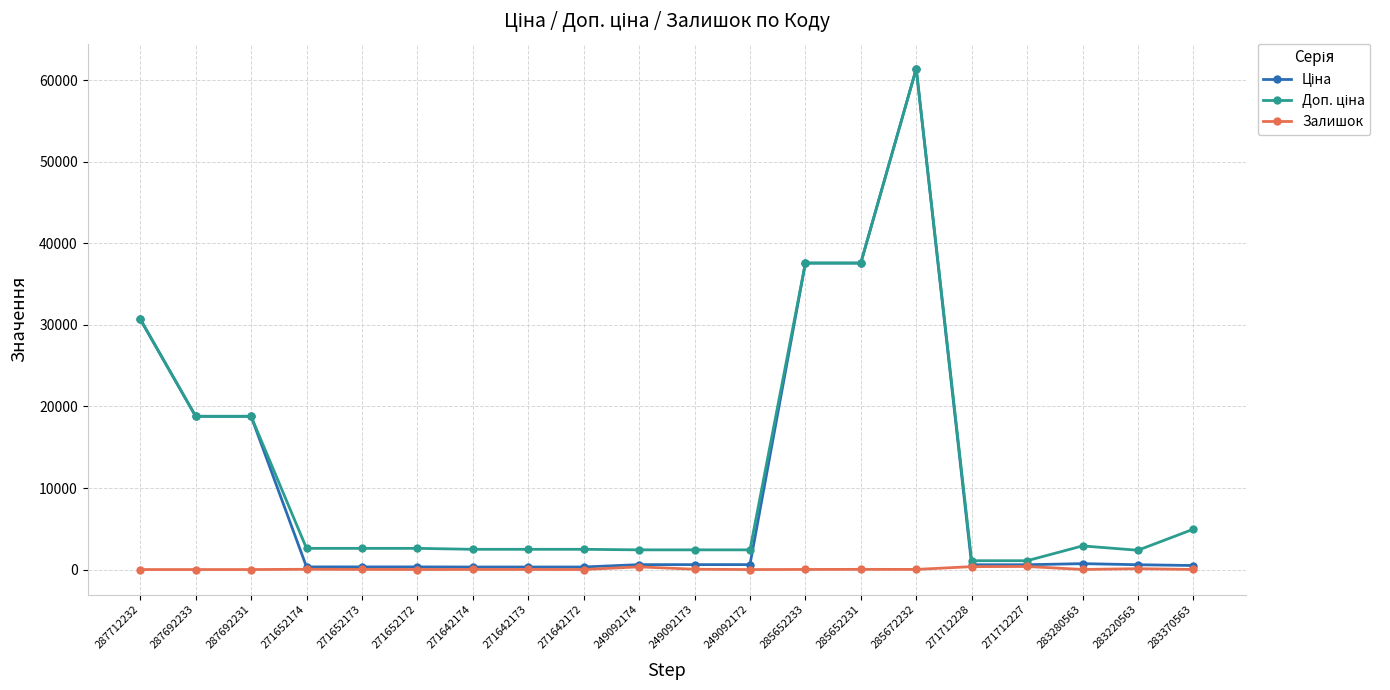

Is it true that Залишок equals 328.0 at 249092174?

True